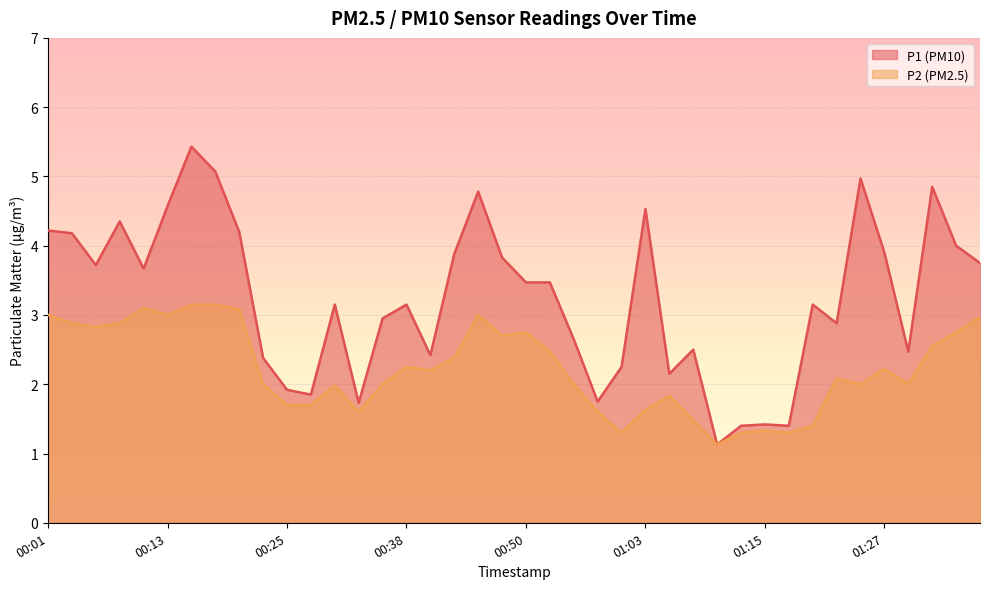

Rank the series by their maximum value, from highest to lowest.

P1 (PM10), P2 (PM2.5)